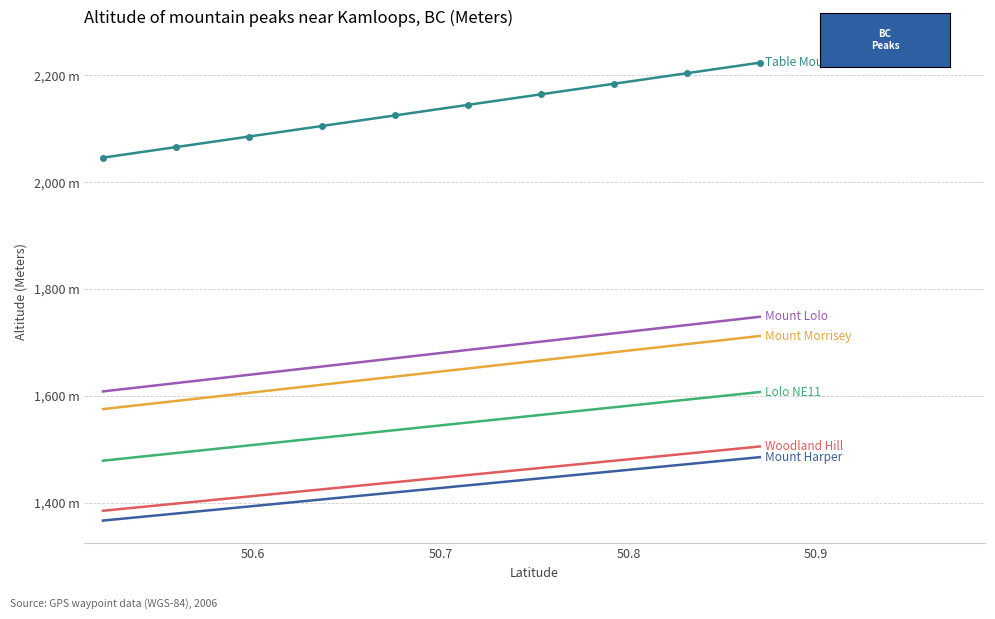

Does the chart have visible grid lines?

Yes